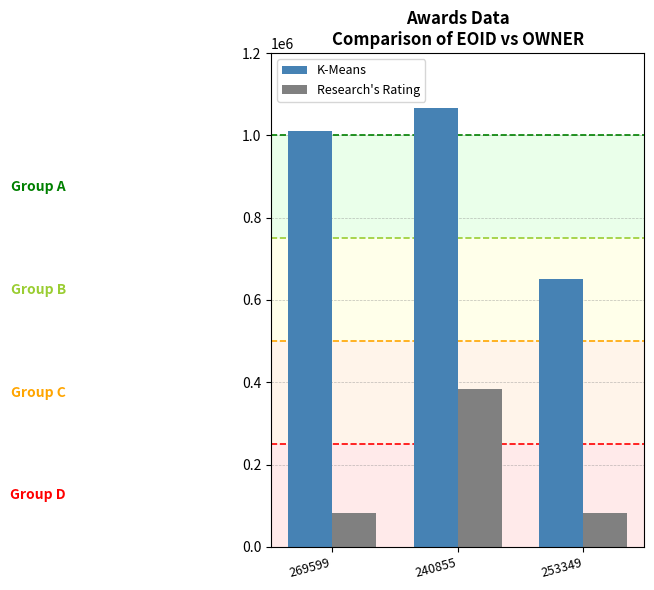

List the series in order of their peak value, lowest first.

Research's Rating, K-Means